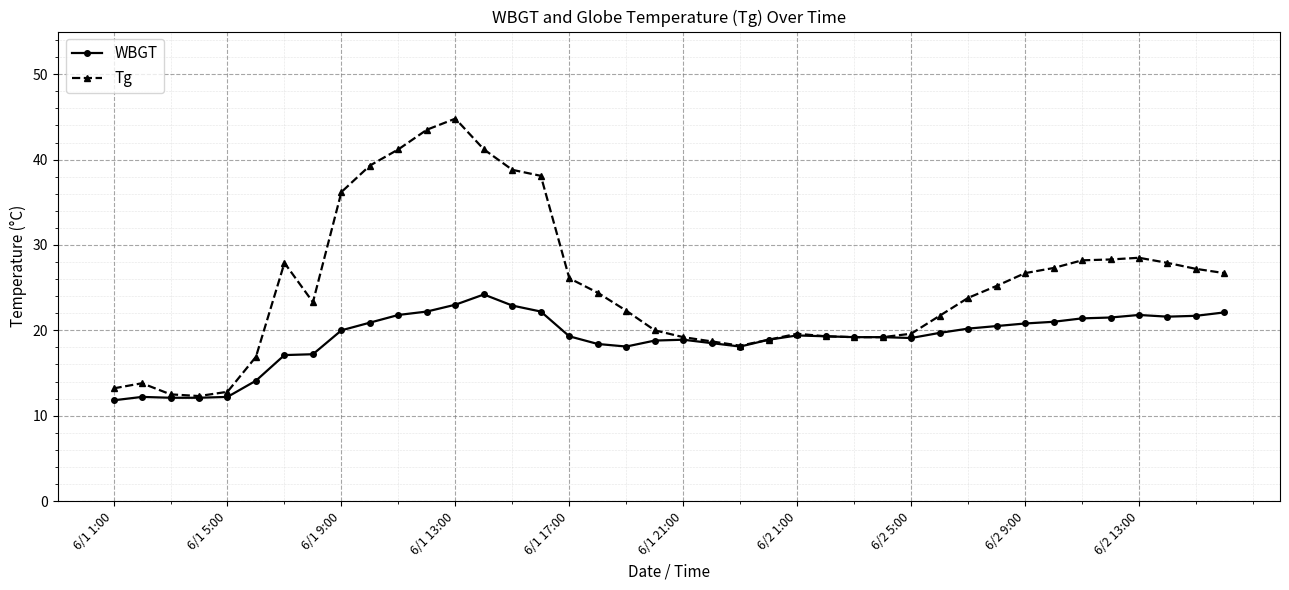

What is the value of the Tg point at the 4th from the left?

12.3